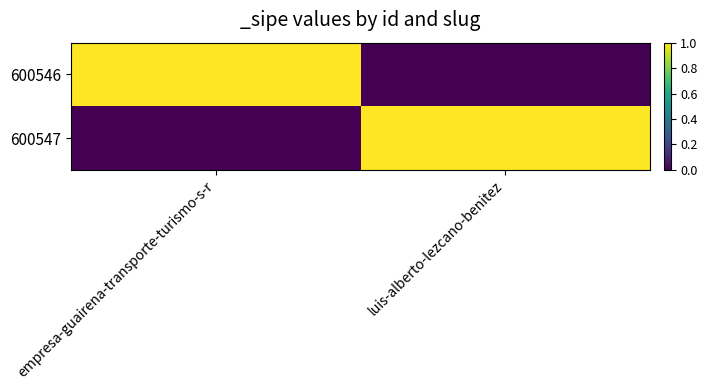

Which has a higher value, empresa-guairena-transporte-turismo-s-r or luis-alberto-lezcano-benitez?

empresa-guairena-transporte-turismo-s-r